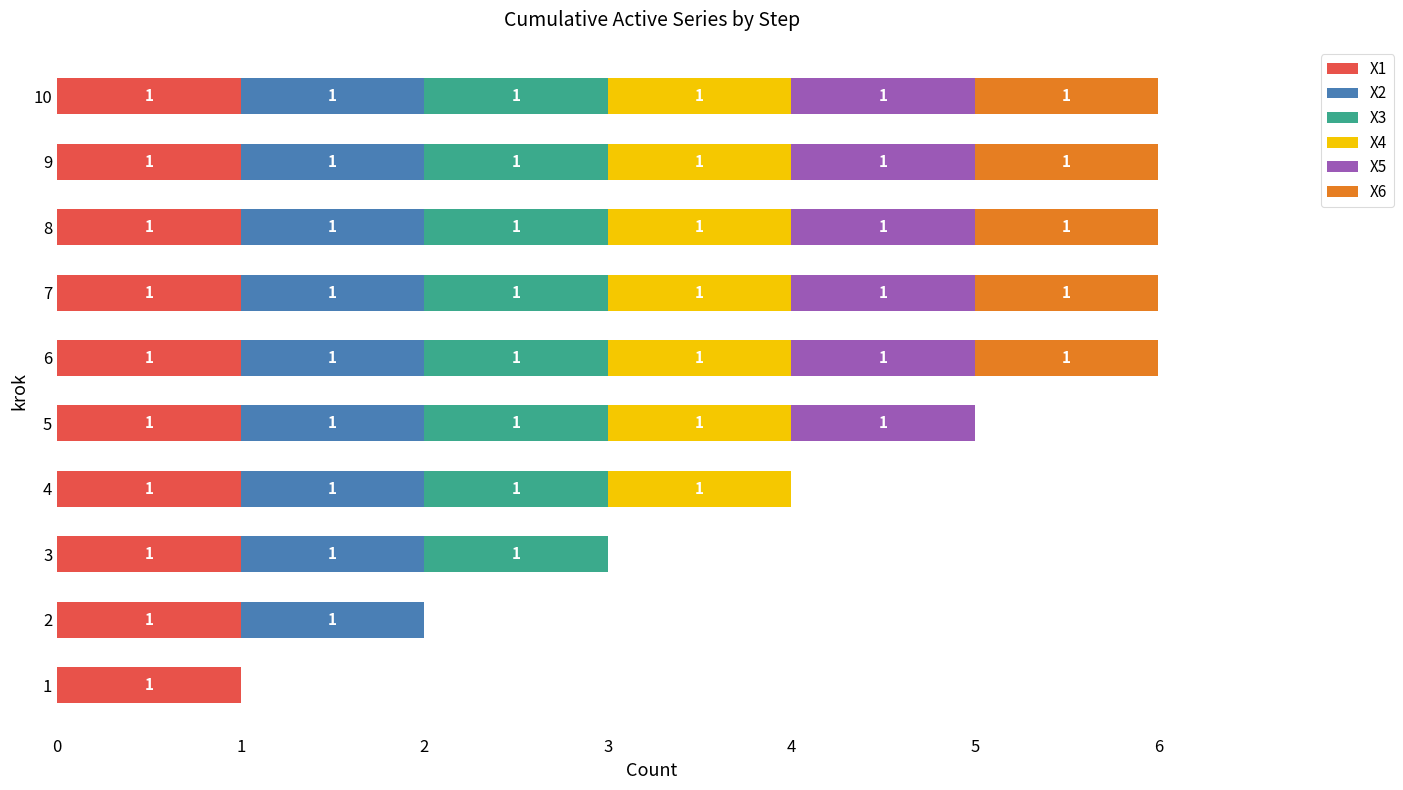

What is the total value across all series at 9?

6